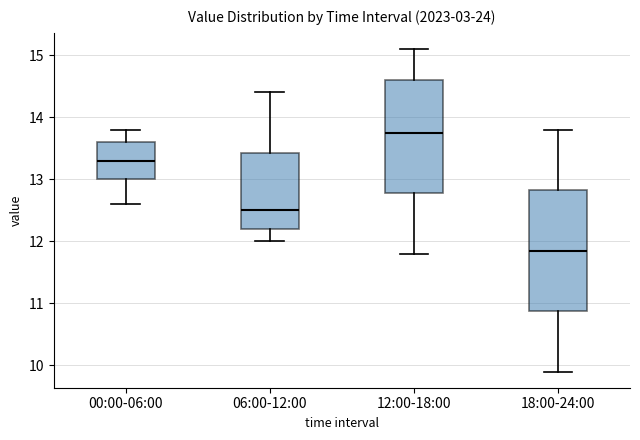

Reading left to right, transcribe this box plot: for each box, give where its median line is, the range the box spans, and where its two whiskers end, as read against the y-axis. The values are not printed on the chart, so give them approximately, as read against the axis.

00:00-06:00: median 13.3, box 13.0 to 13.6, whiskers 12.6 to 13.8
06:00-12:00: median 12.5, box 12.2 to 13.4, whiskers 12.0 to 14.4
12:00-18:00: median 13.8, box 12.8 to 14.6, whiskers 11.8 to 15.1
18:00-24:00: median 11.9, box 10.9 to 12.8, whiskers 9.9 to 13.8